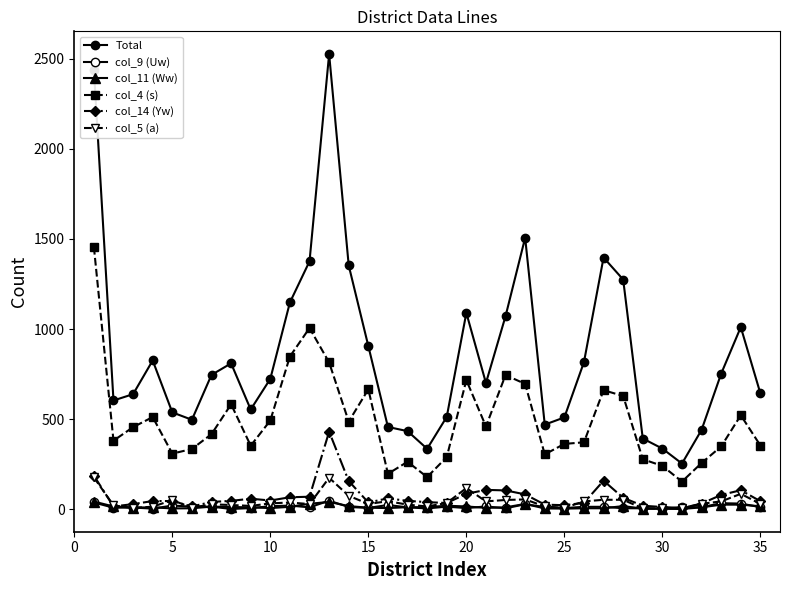

List the series in order of their peak value, highest first.

Total, col_4 (s), col_14 (Yw), col_5 (a), col_9 (Uw), col_11 (Ww)